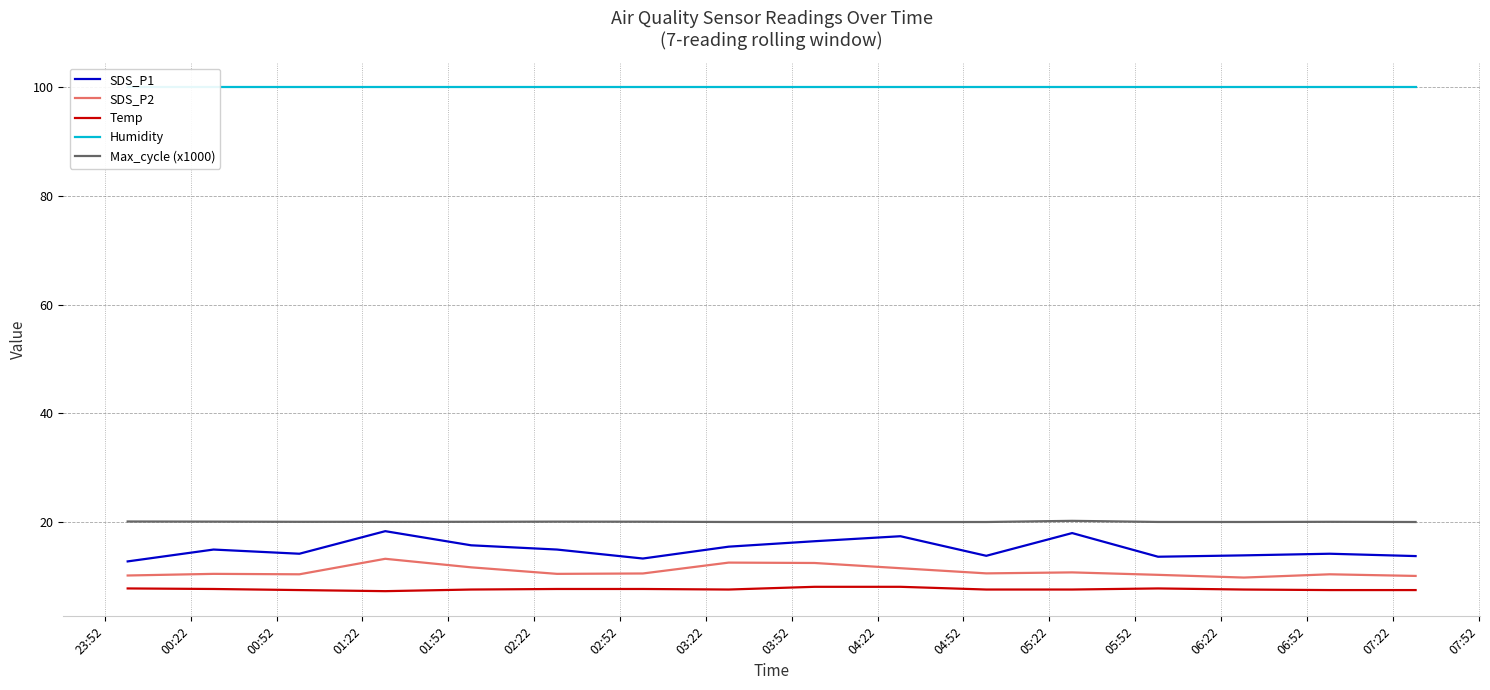

True or false: Max_cycle (x1000) and Temp cross at least once.

False